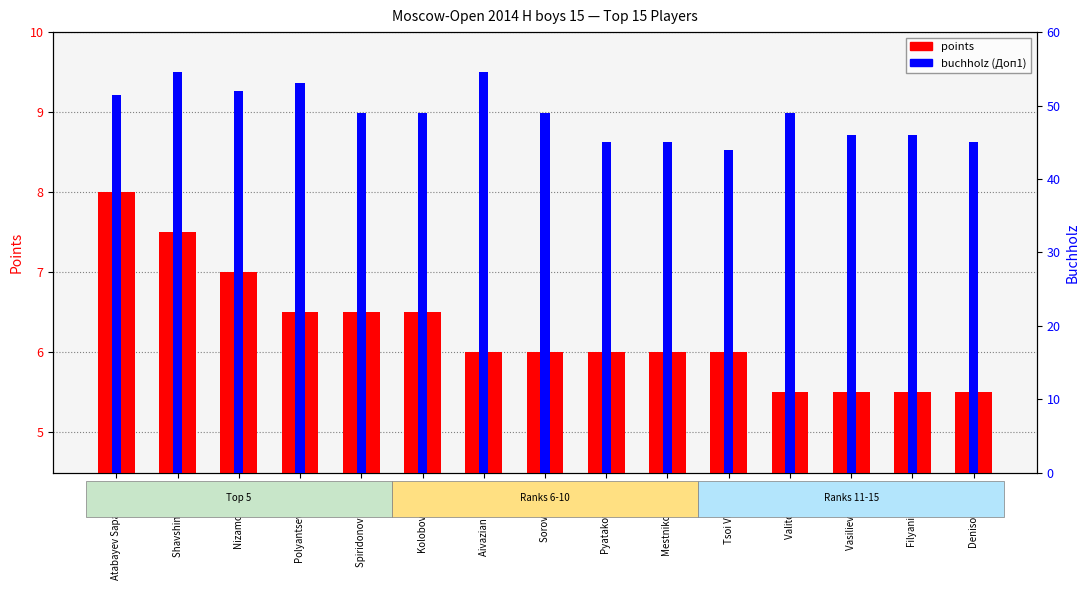

How many bars are there in each group?

2